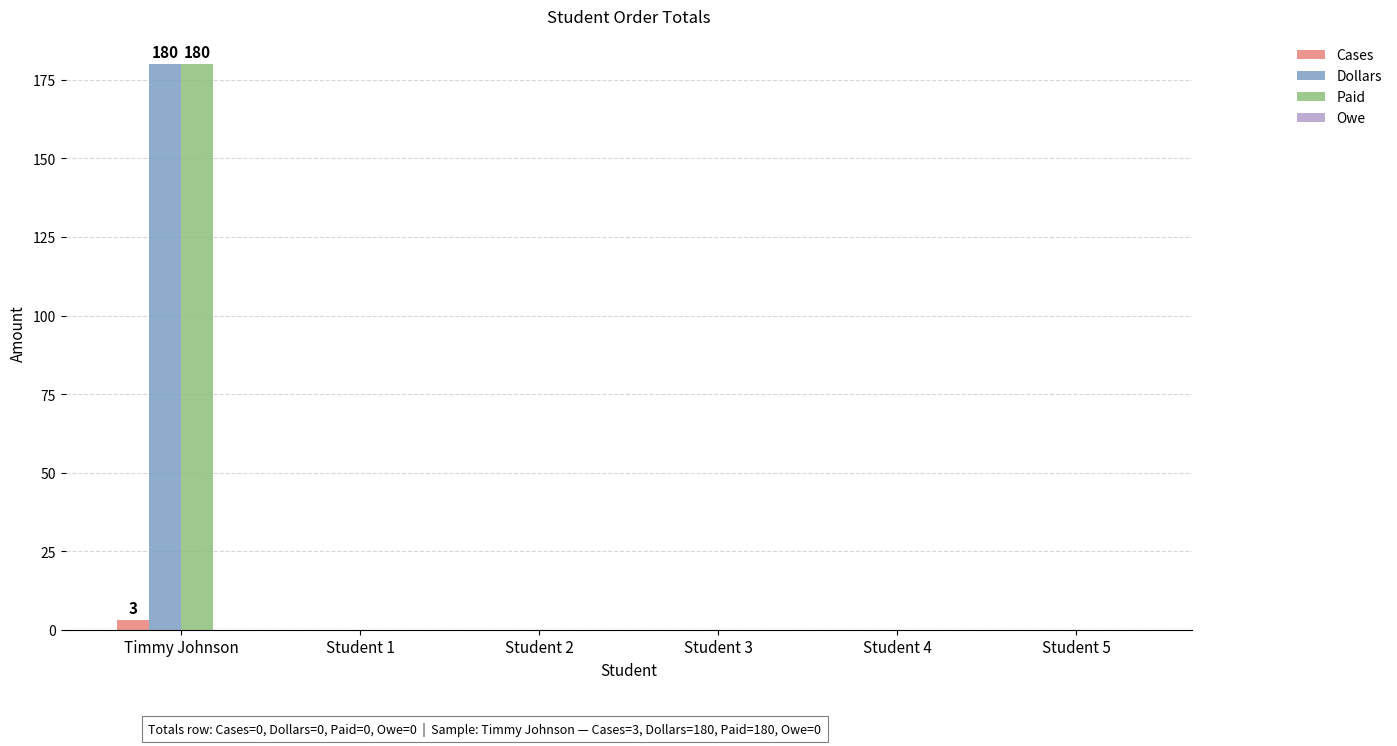

What is the greatest value displayed?

180